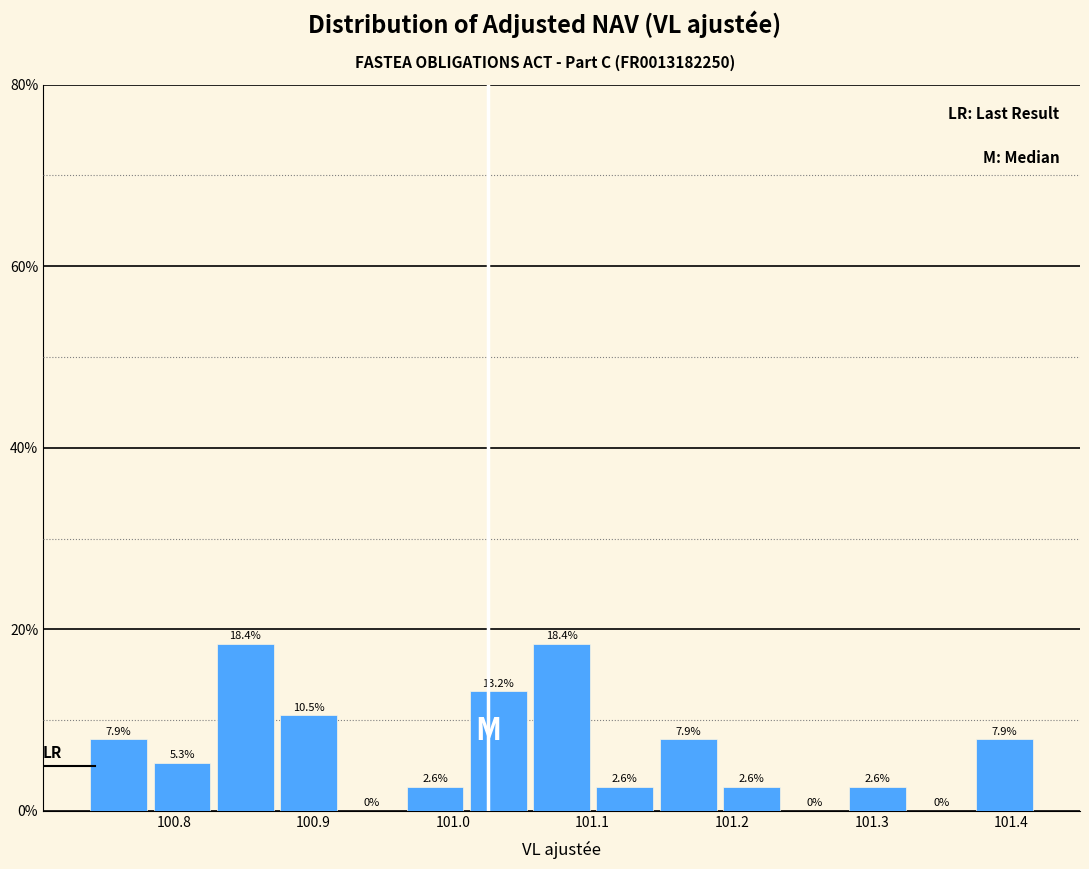

Reading left to right, list every bar in this chart as the range it spans on the x-axis followed by its height. The bar edges are not printed on the chart, so give them approximately, as read against the axis.

100.74 to 100.79: 7.9
100.79 to 100.83: 5.3
100.83 to 100.88: 18.4
100.88 to 100.92: 10.5
100.92 to 100.97: 0.0
100.97 to 101.01: 2.6
101.01 to 101.06: 13.2
101.06 to 101.10: 18.4
101.10 to 101.15: 2.6
101.15 to 101.19: 7.9
101.19 to 101.24: 2.6
101.24 to 101.28: 0.0
101.28 to 101.33: 2.6
101.33 to 101.37: 0.0
101.37 to 101.42: 7.9